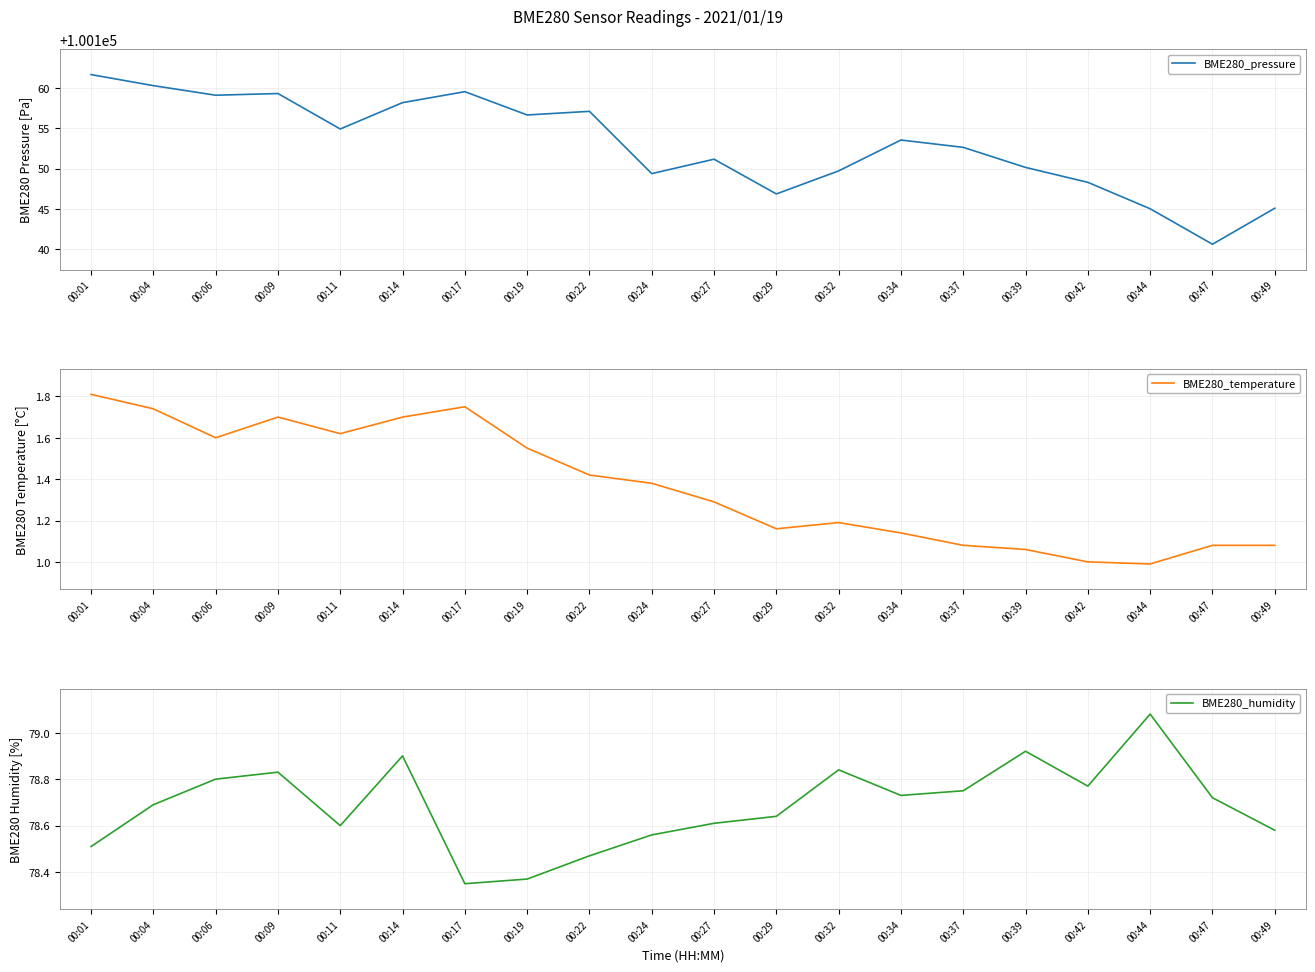

At how many categories does at least one series exceed 47796?

20